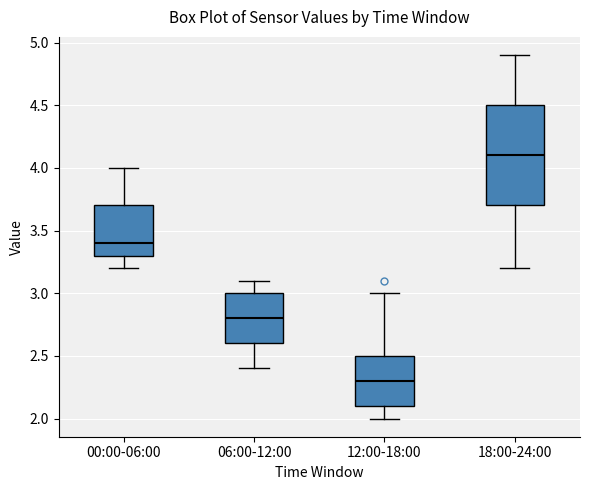

Where does the upper whisker of the box for 12:00-18:00 end on the y-axis? The values are not printed on the chart, so give them approximately, as read against the axis.

3.0